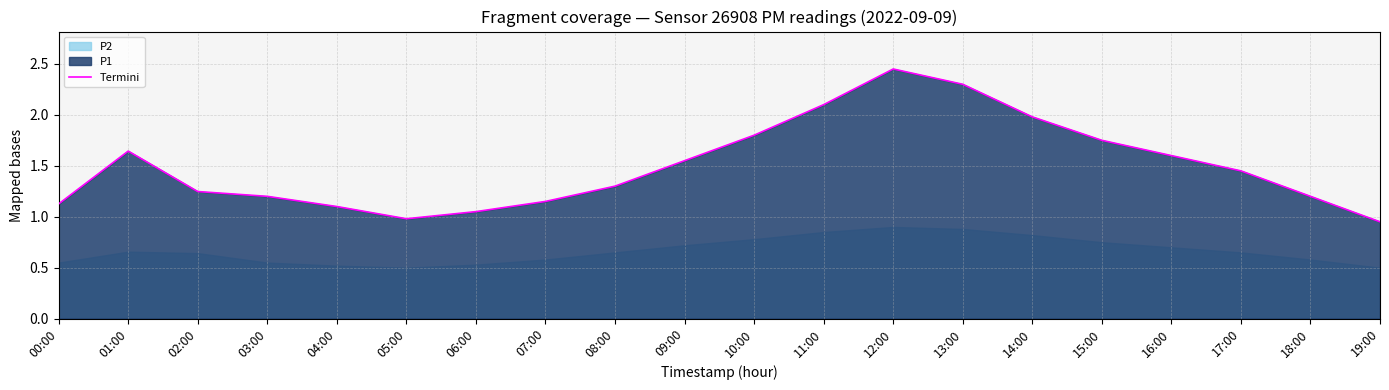

Reading left to right, what are all the values shown in this chart?

00:00=1.1	01:00=1.6	02:00=1.2	03:00=1.2	04:00=1.1	05:00=1.0	06:00=1.1	07:00=1.1	08:00=1.3	09:00=1.6	10:00=1.8	11:00=2.1	12:00=2.5	13:00=2.3	14:00=2.0	15:00=1.8	16:00=1.6	17:00=1.4	18:00=1.2	19:00=0.9